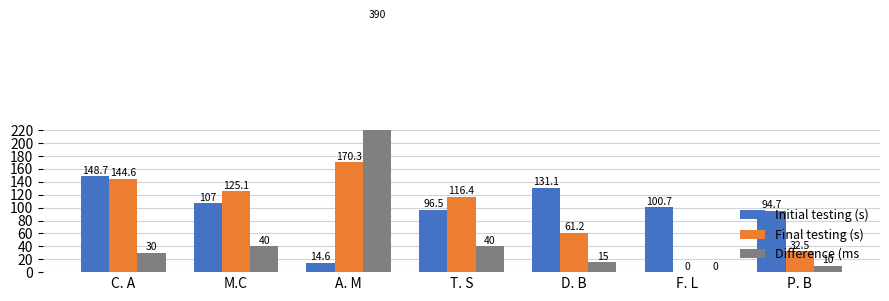

What is the approximate value of Initial testing (s) at T. S?

96.5